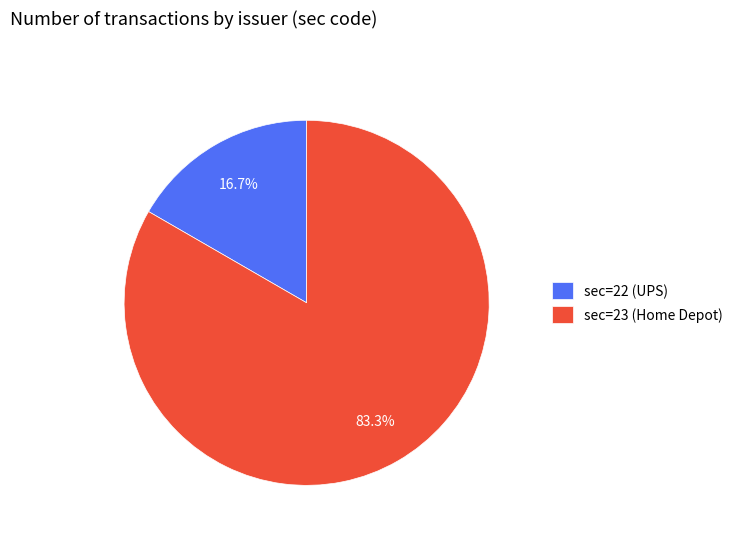

To the nearest percent, what percentage of the pie is sec=22 (UPS)?

17%